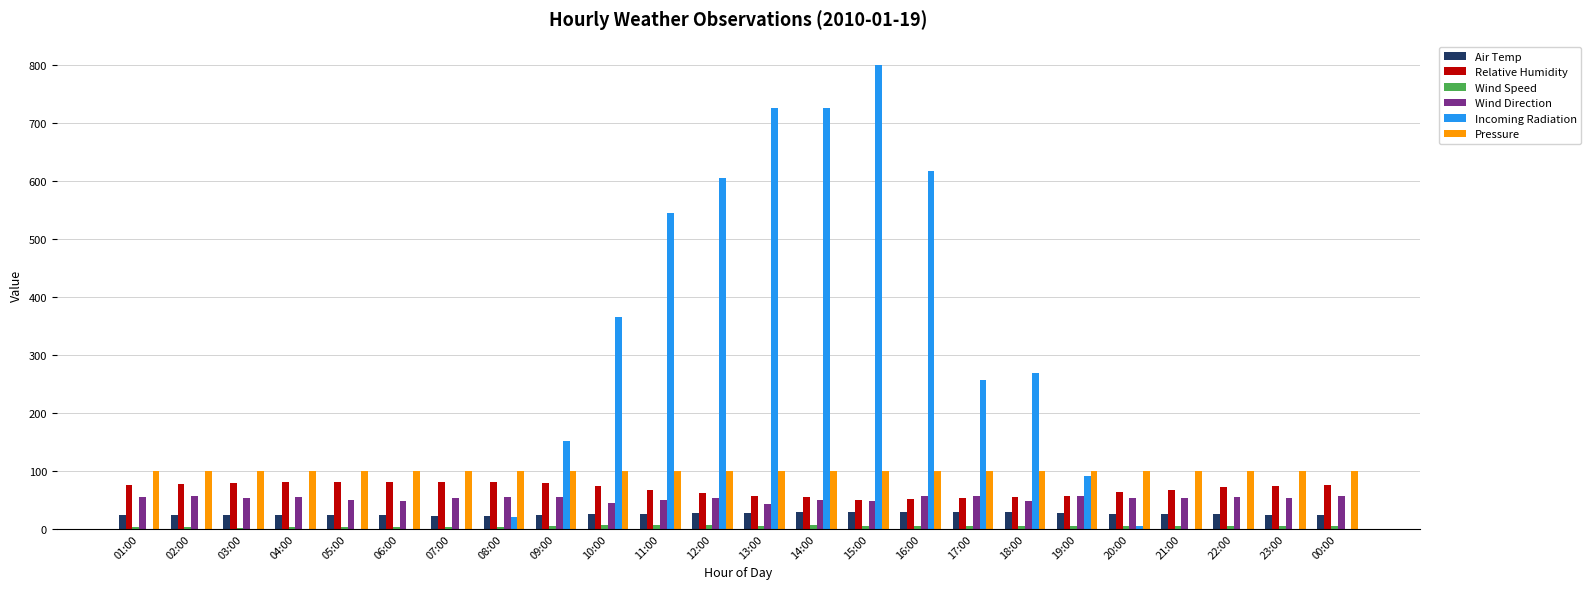

How many values in the Relative Humidity series exceed 73?

12